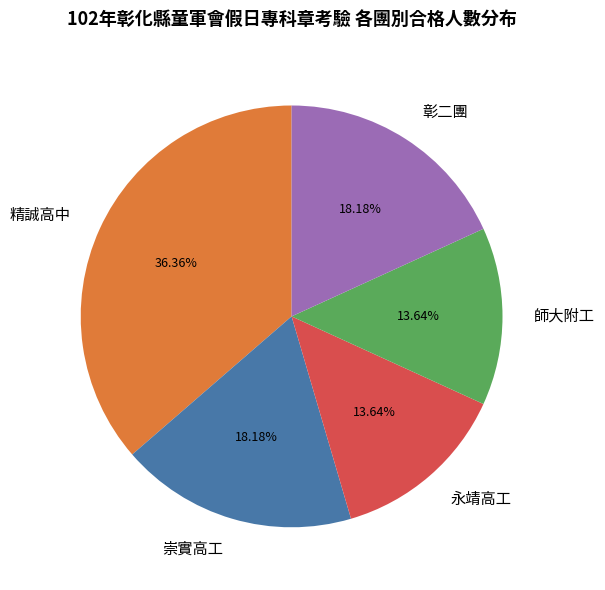

Which category has the biggest portion of the pie?

精誠高中